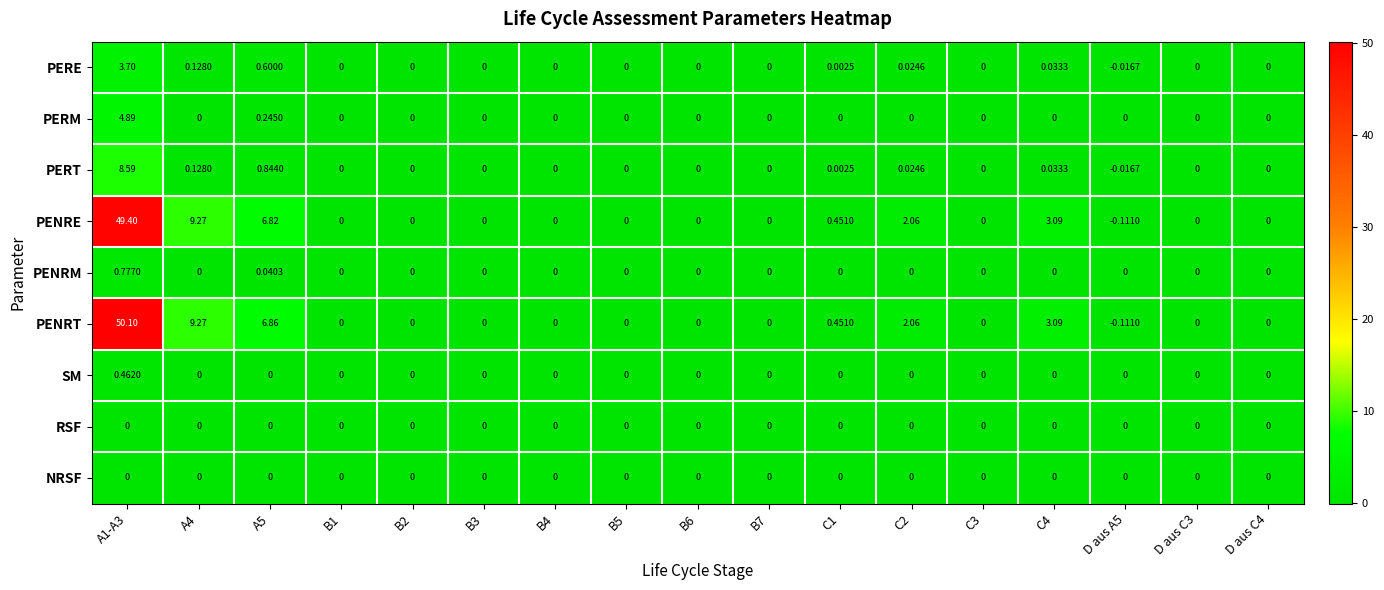

Which series has the largest range (max minus min)?

PENRT